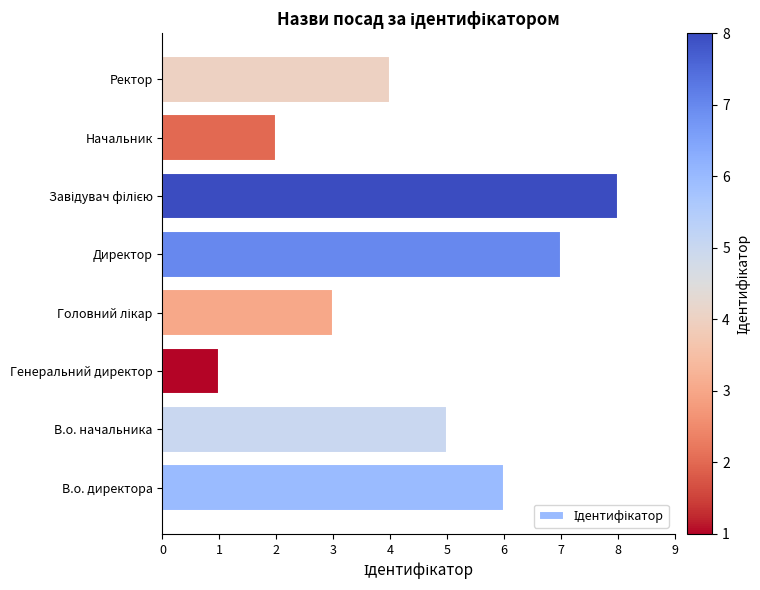

True or false: the data shows 2 at Директор.

False